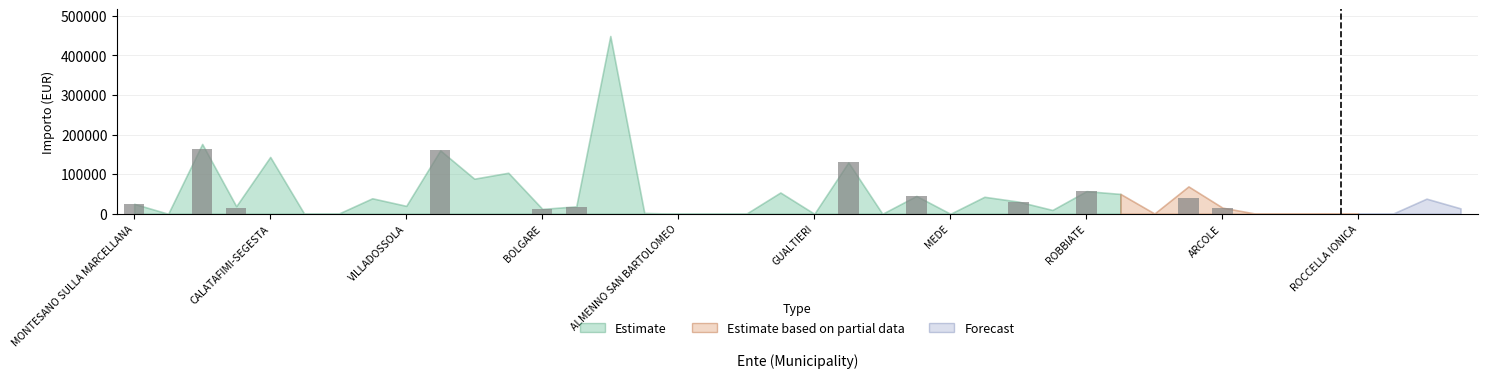

How many series are shown in this chart?

1